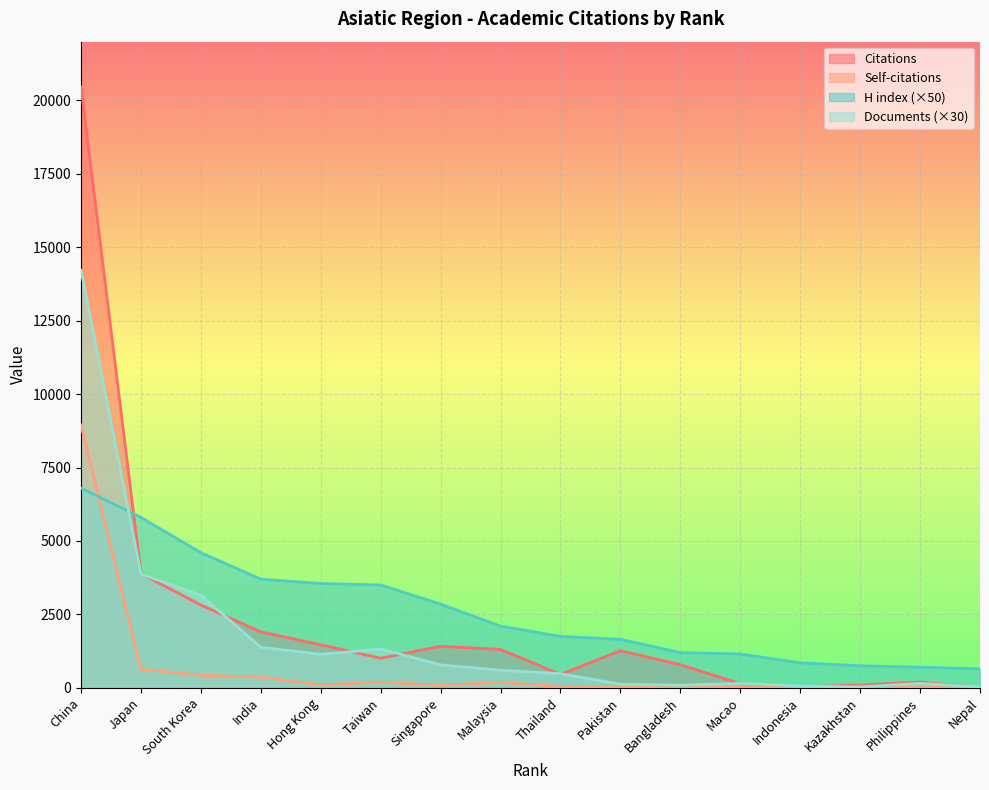

How many lines are shown in the chart?

4